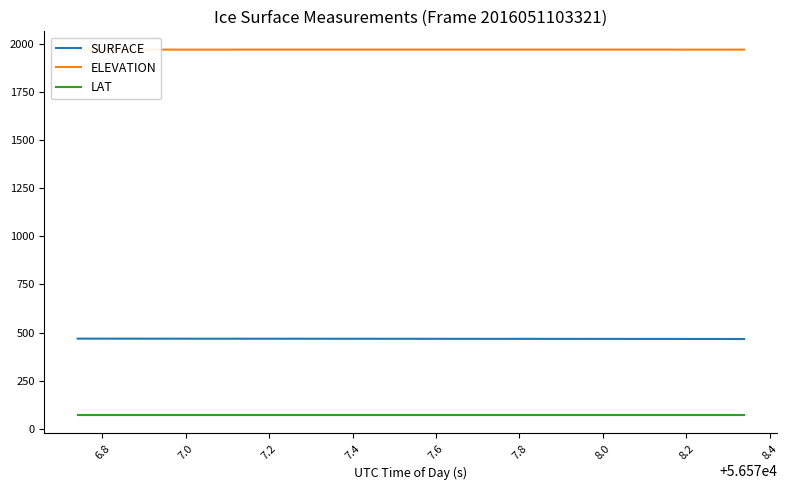

True or false: SURFACE and ELEVATION intersect in this chart.

False